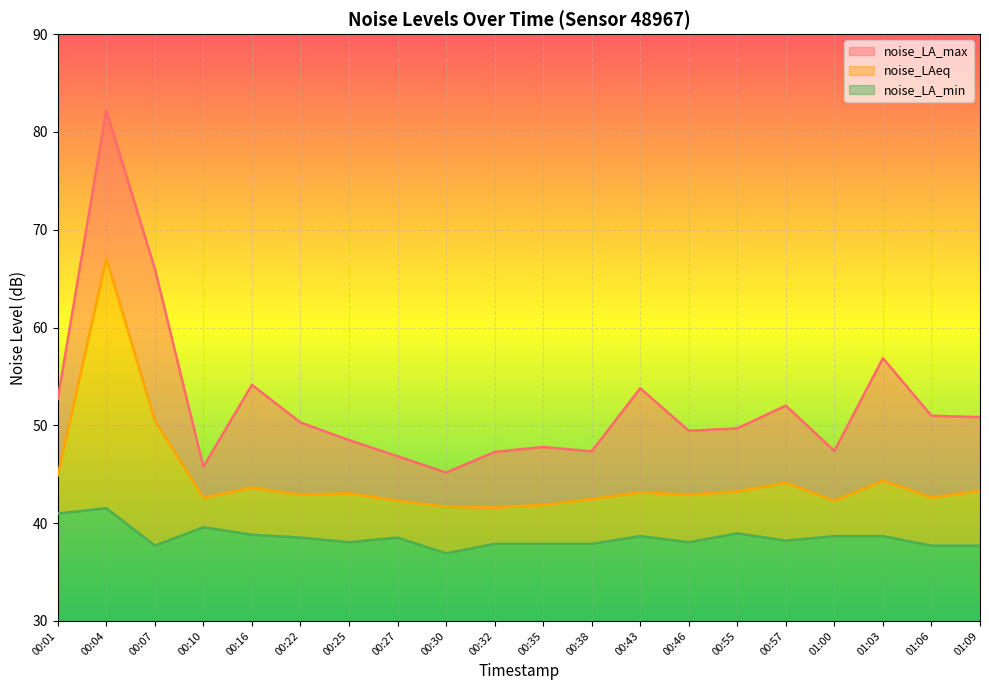

True or false: noise_LA_min has more than 0 points higher than both neighbors.

True